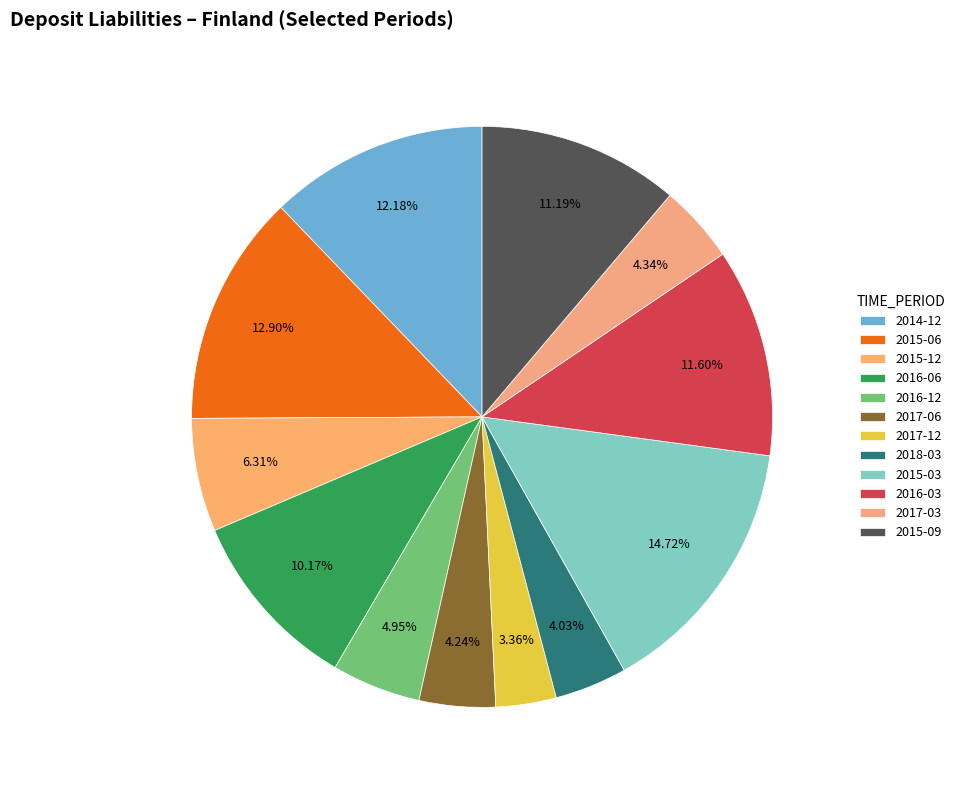

Is it true that 2015-06 is 19% of the pie?

False